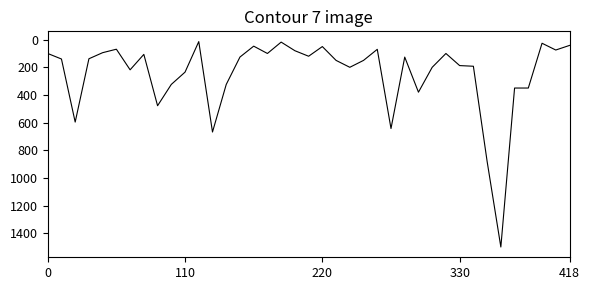

What is the greatest value displayed?

1500.0